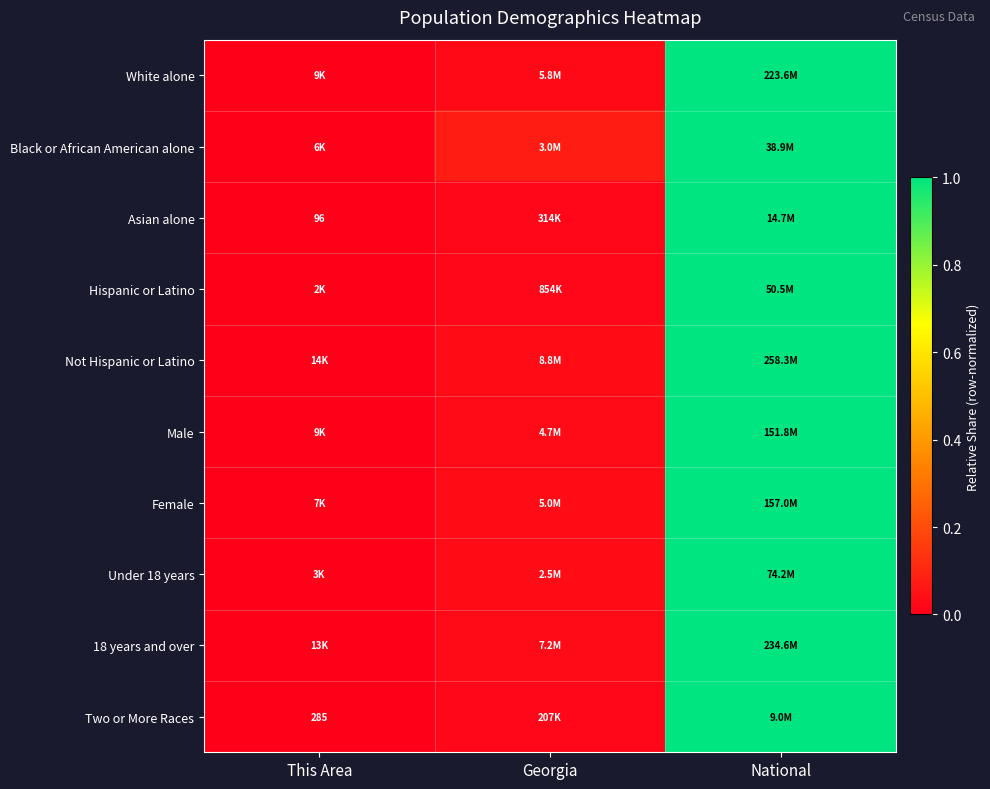

The White alone series shows 0.0 at Georgia. True or false?

True